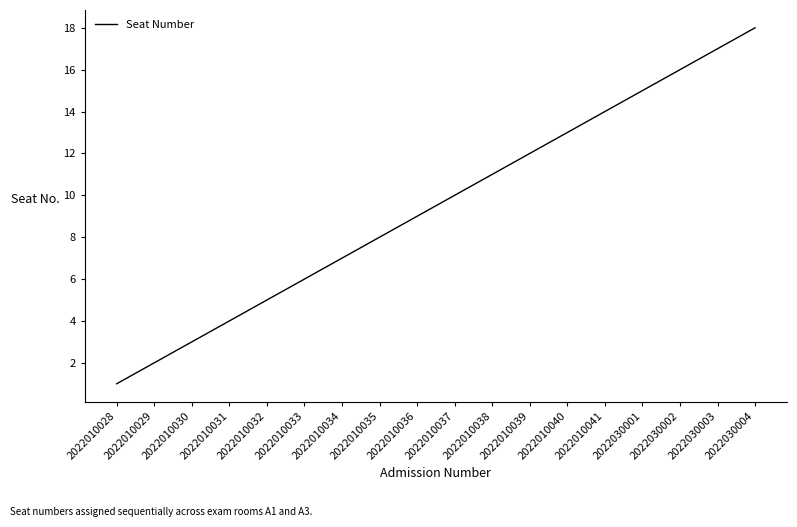

Rank the categories by value from highest to lowest.

2022030004, 2022030003, 2022030002, 2022030001, 2022010041, 2022010040, 2022010039, 2022010038, 2022010037, 2022010036, 2022010035, 2022010034, 2022010033, 2022010032, 2022010031, 2022010030, 2022010029, 2022010028